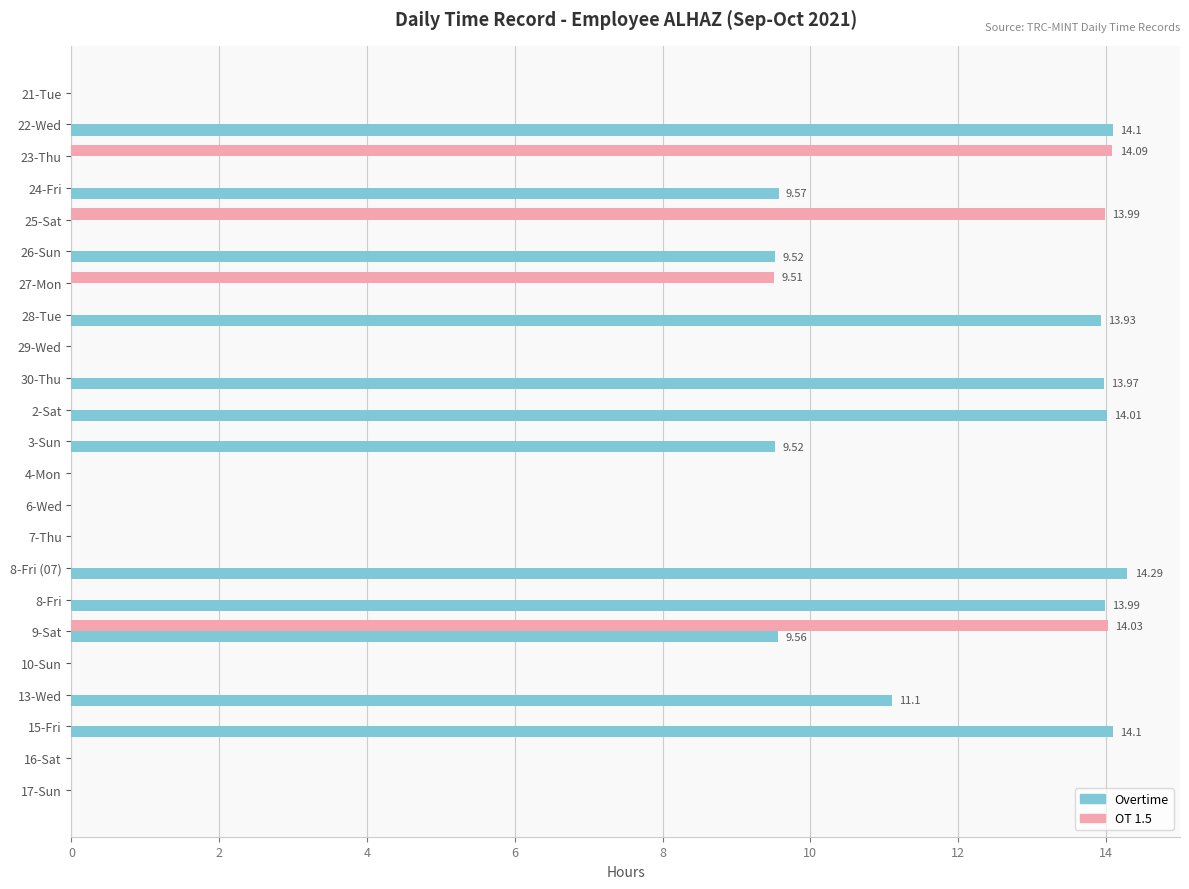

What is the sum of all Overtime values?

147.7